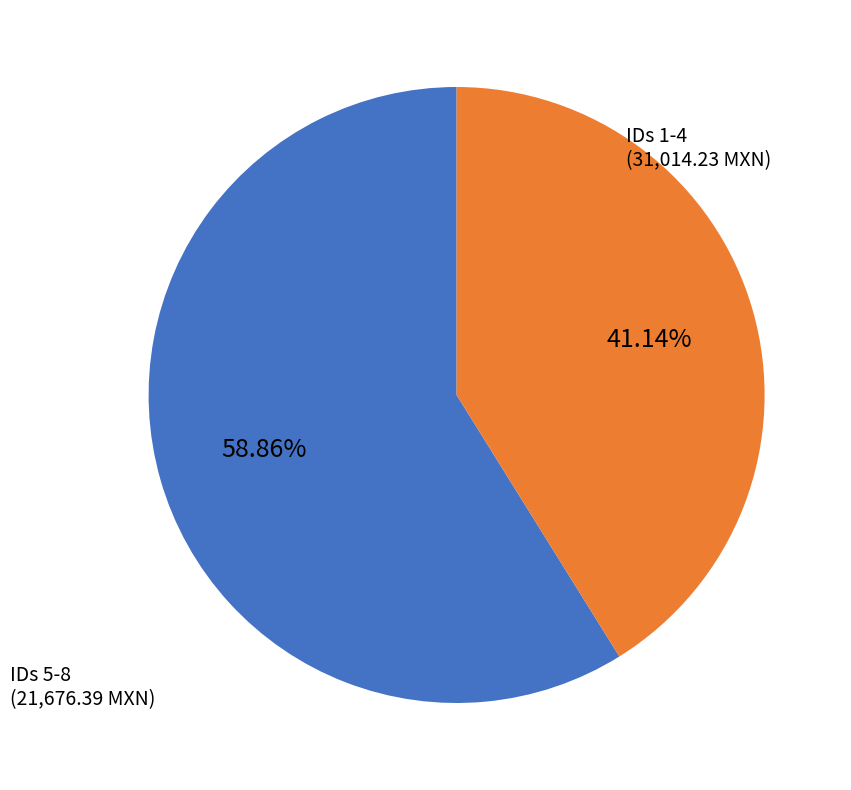

Is the sum of IDs 1-4 and IDs 5-8 greater than half?

Yes